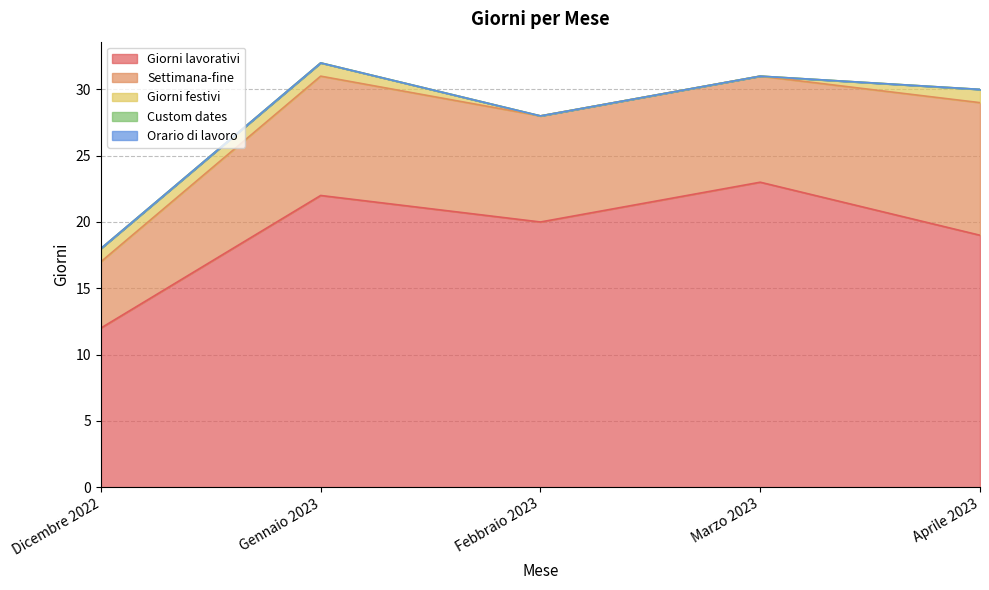

Rank the series by their maximum value, from highest to lowest.

Giorni lavorativi, Settimana-fine, Giorni festivi, Custom dates, Orario di lavoro